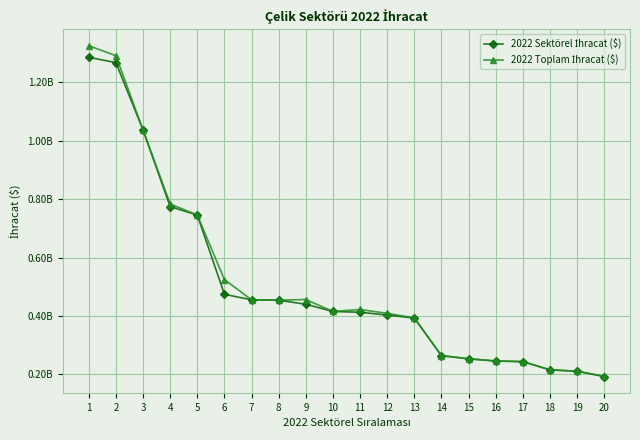

At 7, list the series in order from largest to smallest.

2022 Sektörel İhracat ($), 2022 Toplam İhracat ($)